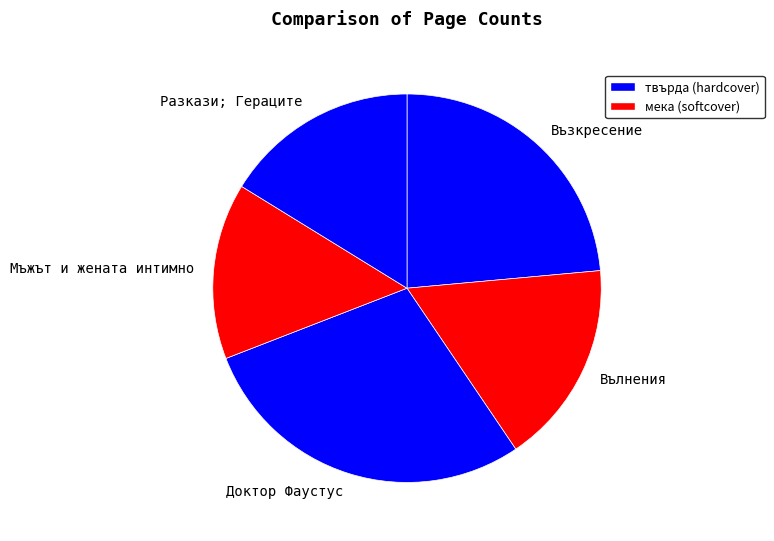

Which has a higher value, Мъжът и жената интимно or Вълнения?

Вълнения